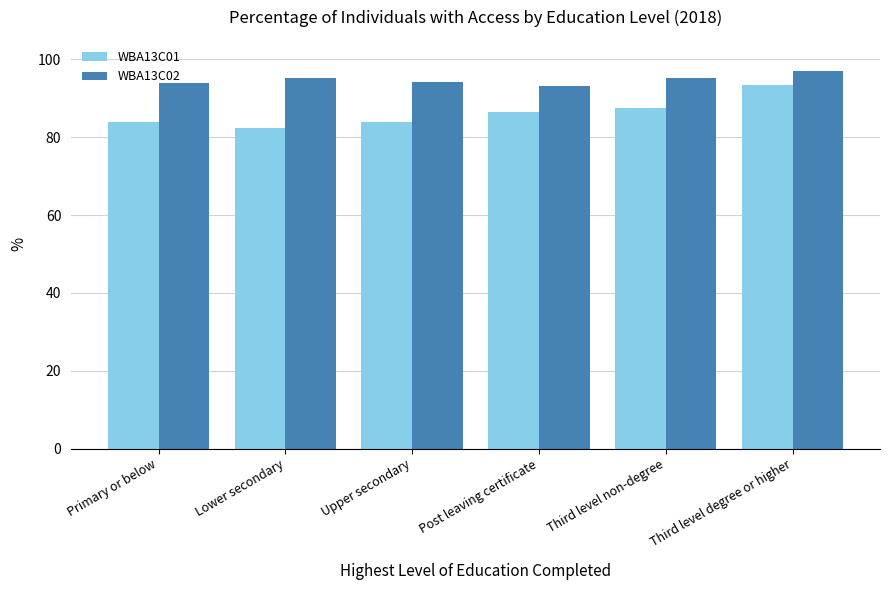

The WBA13C02 series shows 150.3 at Upper secondary. True or false?

False